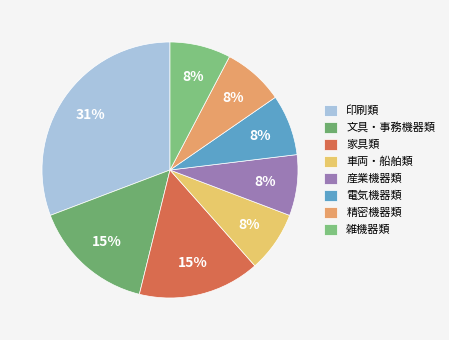

Approximately how many times larger is the value at 家具類 compared to 雑機器類?

2.0